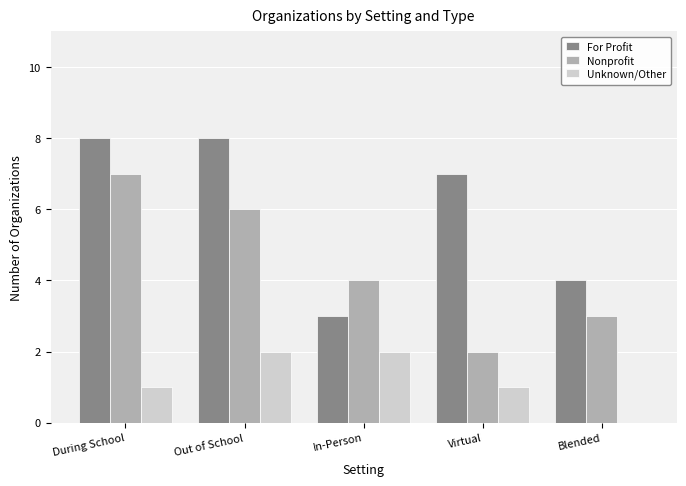

Reading right to left, what are all the values shown in this chart?

For Profit: Blended=4	Virtual=7	In-Person=3	Out of School=8	During School=8
Nonprofit: Blended=3	Virtual=2	In-Person=4	Out of School=6	During School=7
Unknown/Other: Blended=0	Virtual=1	In-Person=2	Out of School=2	During School=1